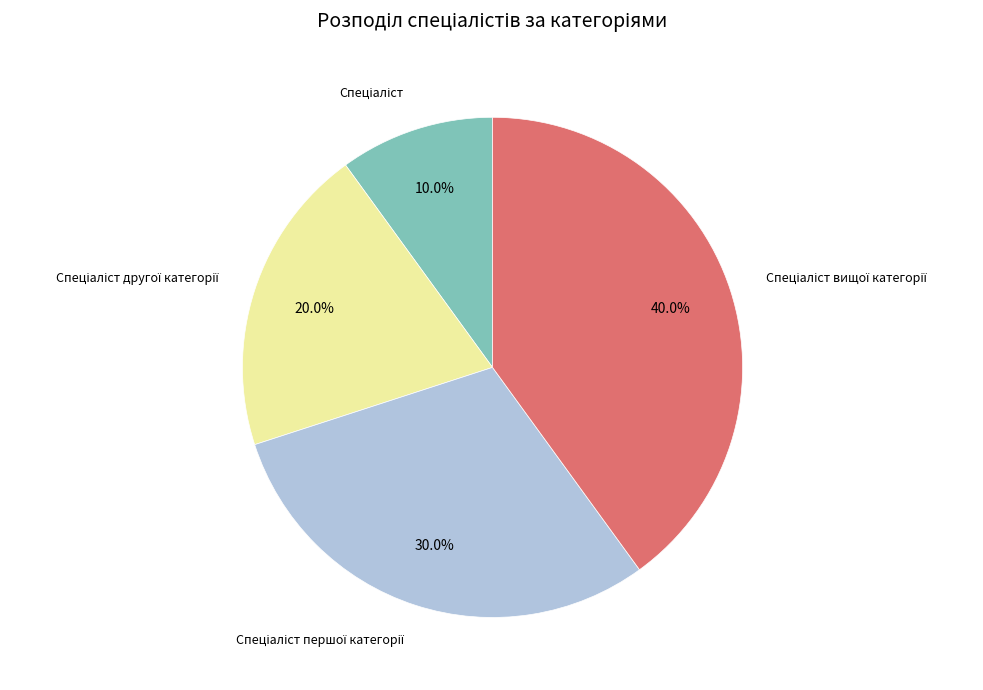

Is there a majority slice in this chart?

No